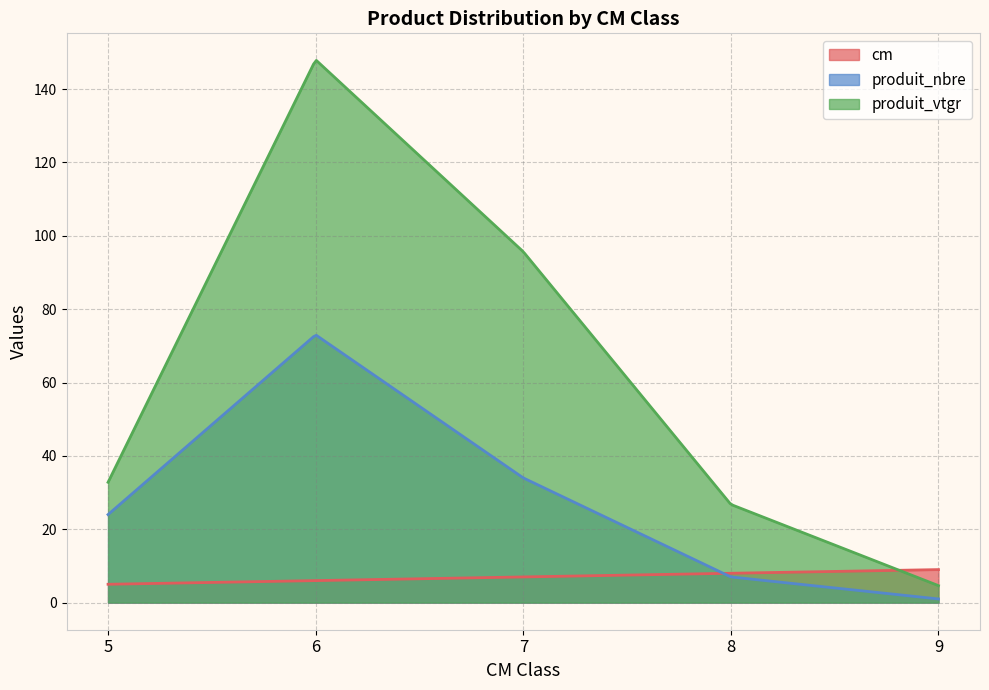

What is the approximate value of cm at 6?

6.0